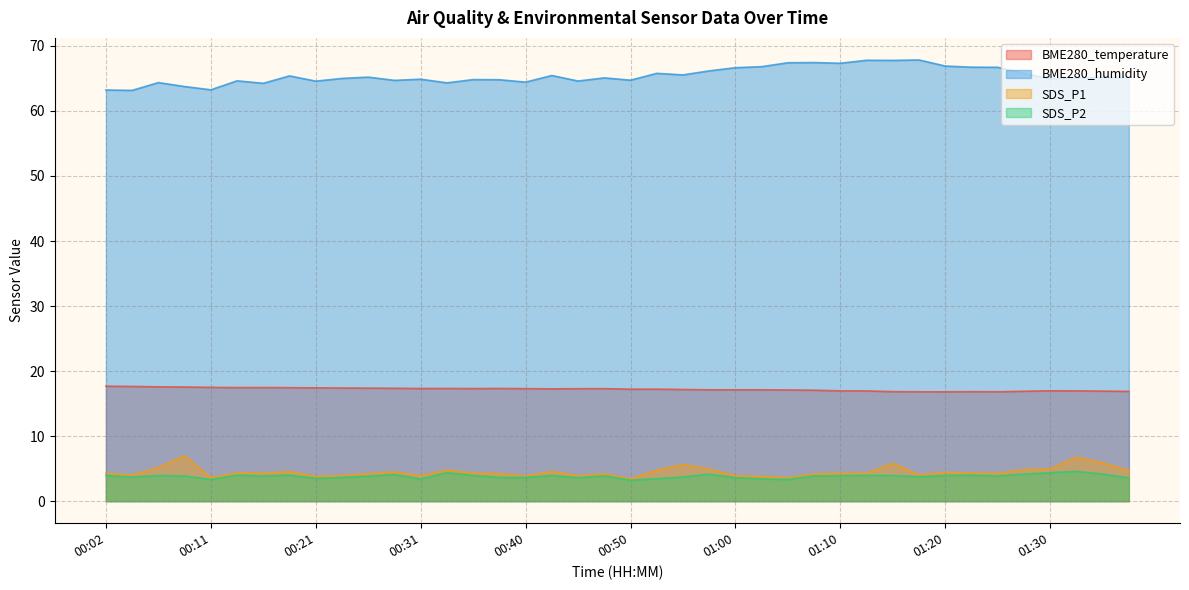

At 00:38, list the series in order from largest to smallest.

BME280_humidity, BME280_temperature, SDS_P1, SDS_P2